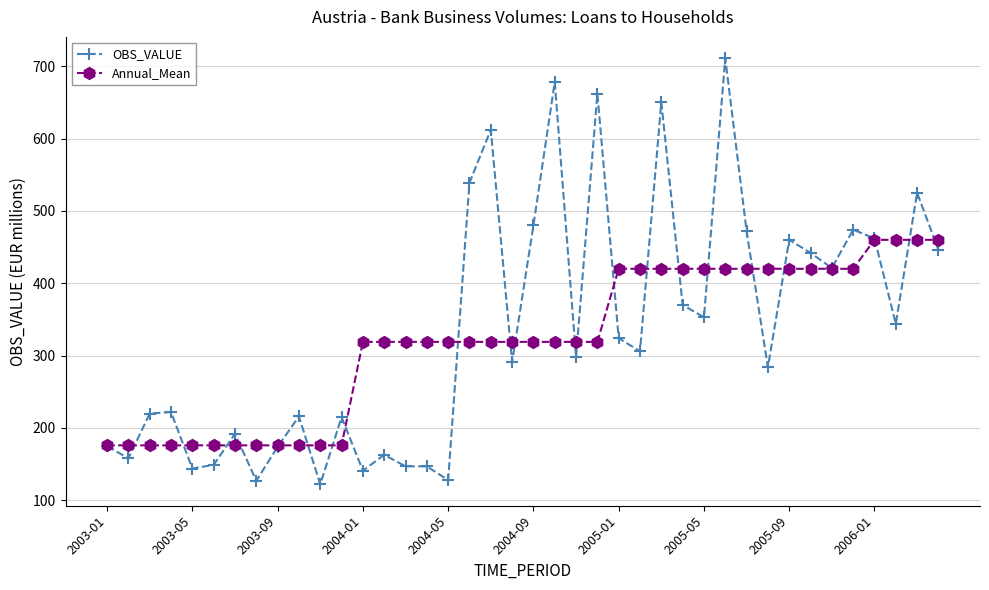

True or false: Annual_Mean and OBS_VALUE cross at least once.

True